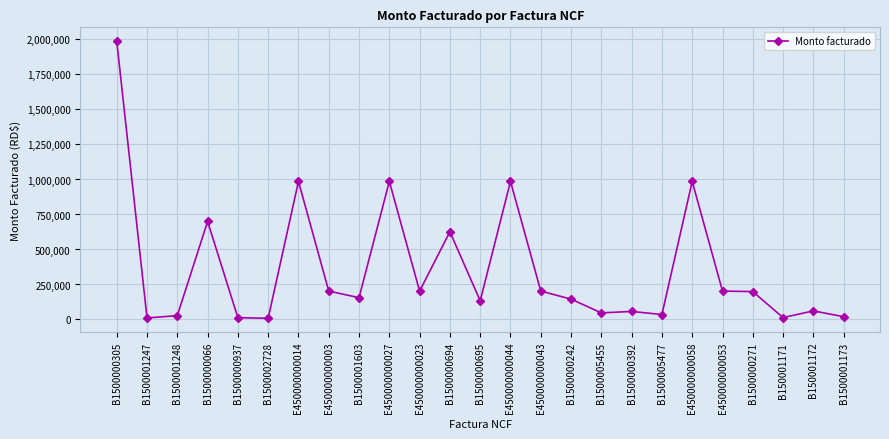

At which label does the data first exceed 155760?

B1500000305